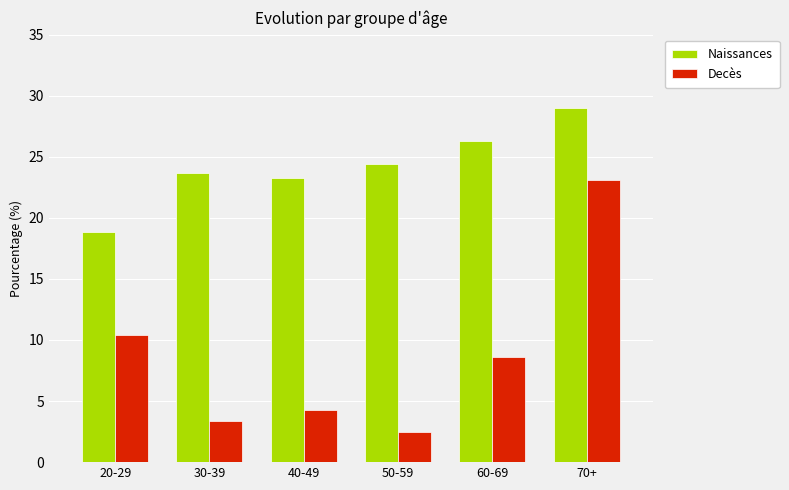

How many bars are there in total?

12